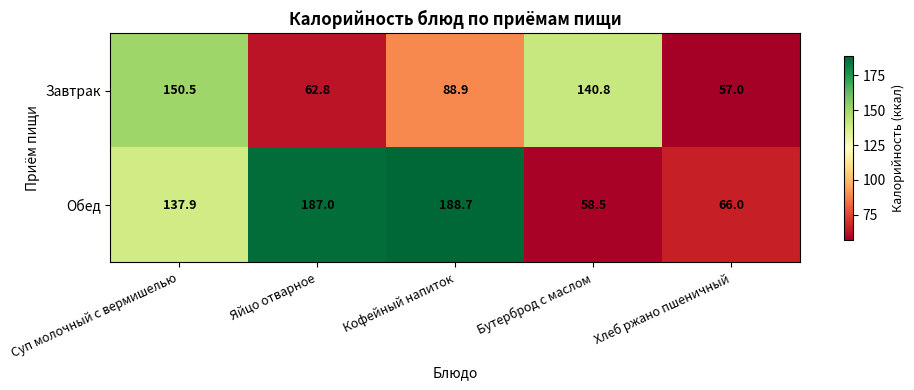

Reading left to right, what are all the values shown in this chart?

Завтрак: 150.5	62.8	88.9	140.8	57.0
Обед: 137.9	187.0	188.7	58.5	66.0